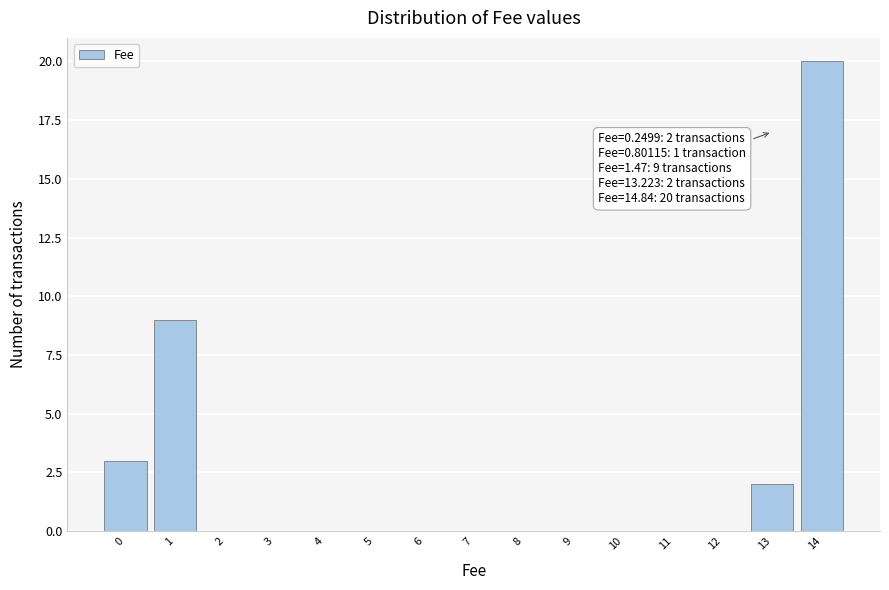

Reading left to right, list all the values displayed in this chart.

0=3	1=9	2=0	3=0	4=0	5=0	6=0	7=0	8=0	9=0	10=0	11=0	12=0	13=2	14=20